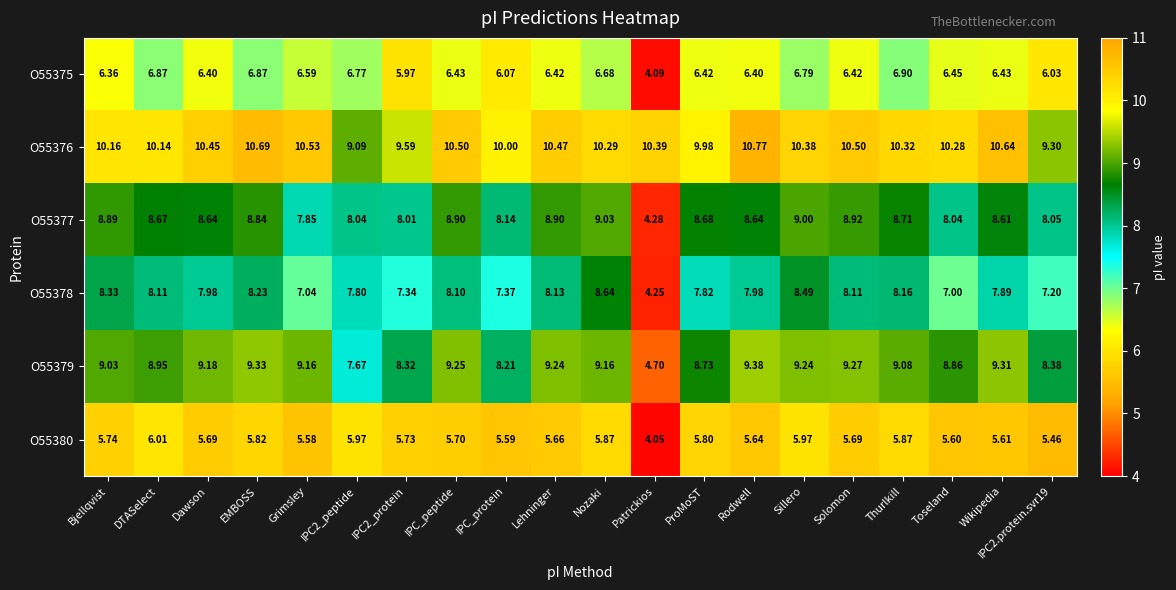

Between EMBOSS and IPC_peptide, which series saw the biggest shift?

O55375